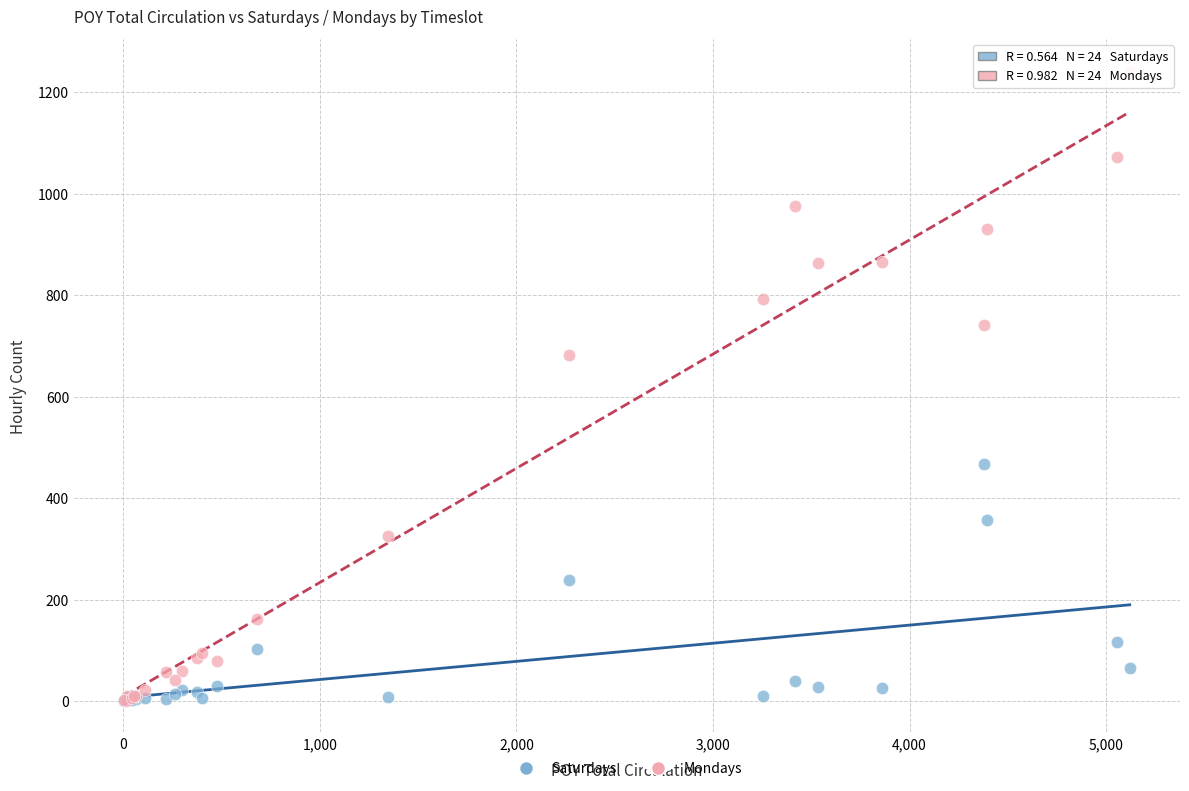

In the Mondays series, what Y value is closest to 621?

683